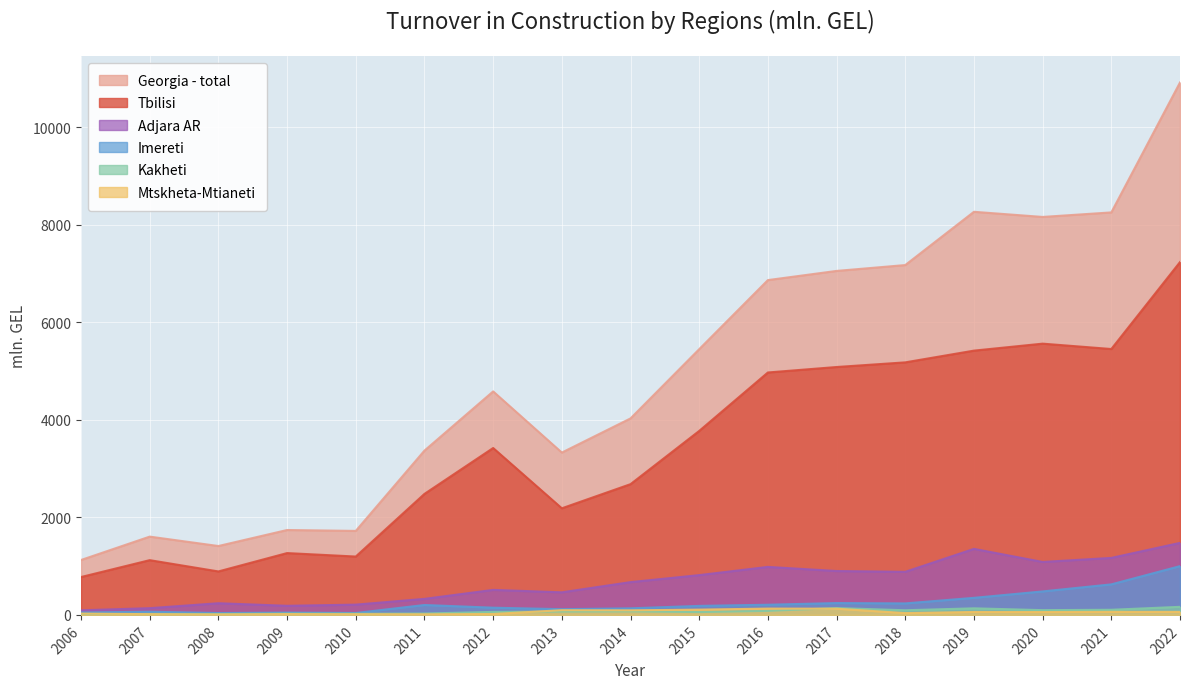

The Tbilisi series shows 3431.7 at 2019. True or false?

False